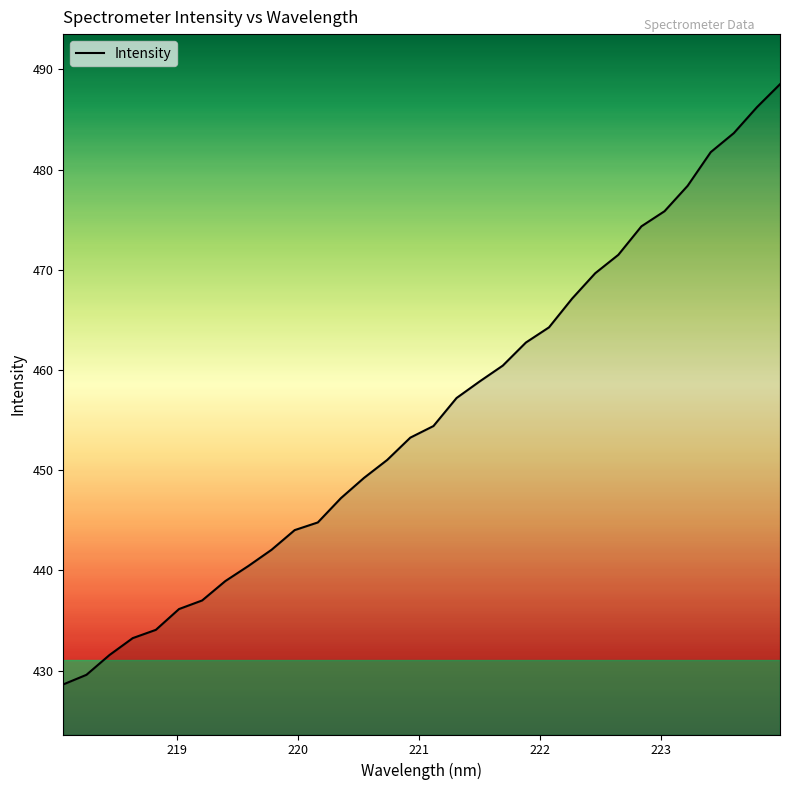

What is the difference between the second highest and minimum values?

57.6